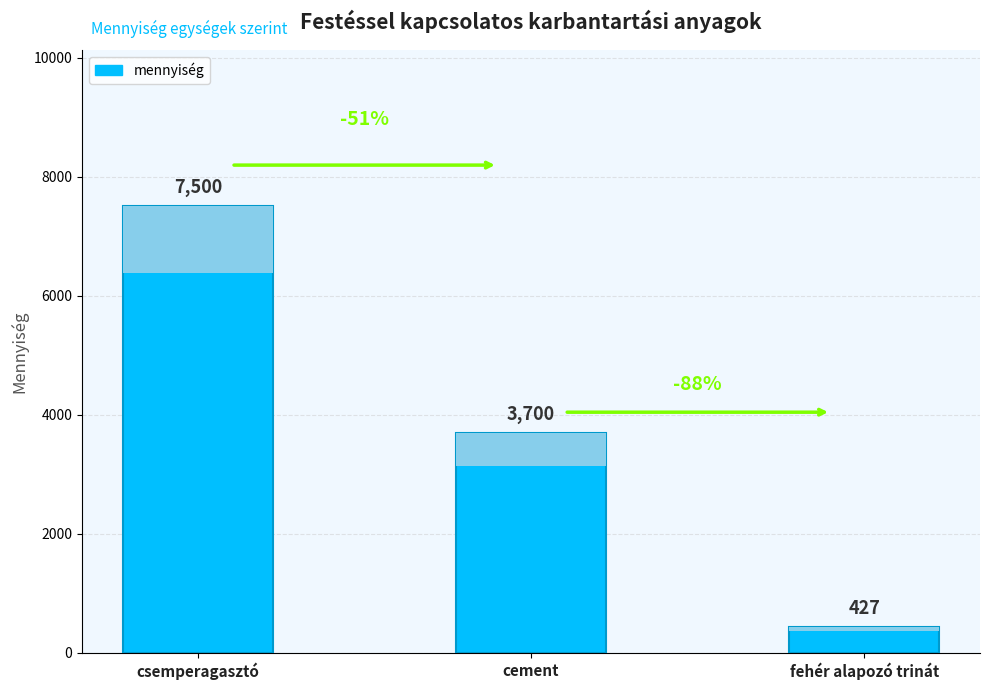

What is the difference between the values at cement and fehér alapozó trinát?

3273